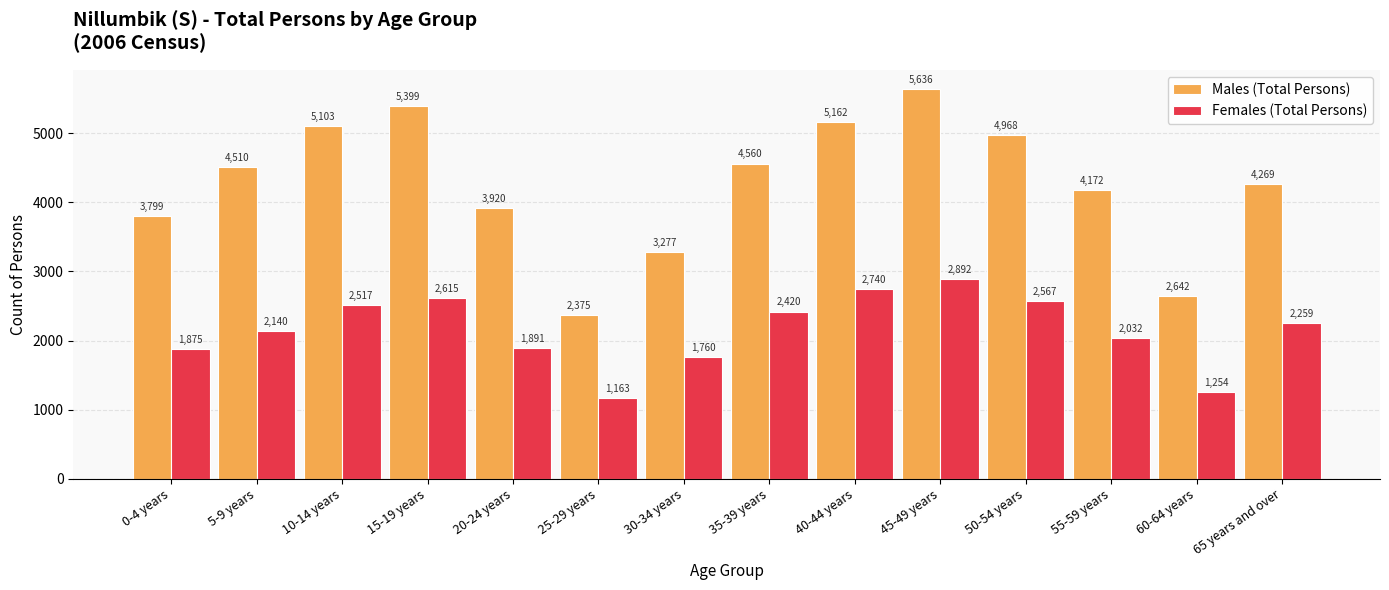

What is the average value of the Females (Total Persons) series?

2152